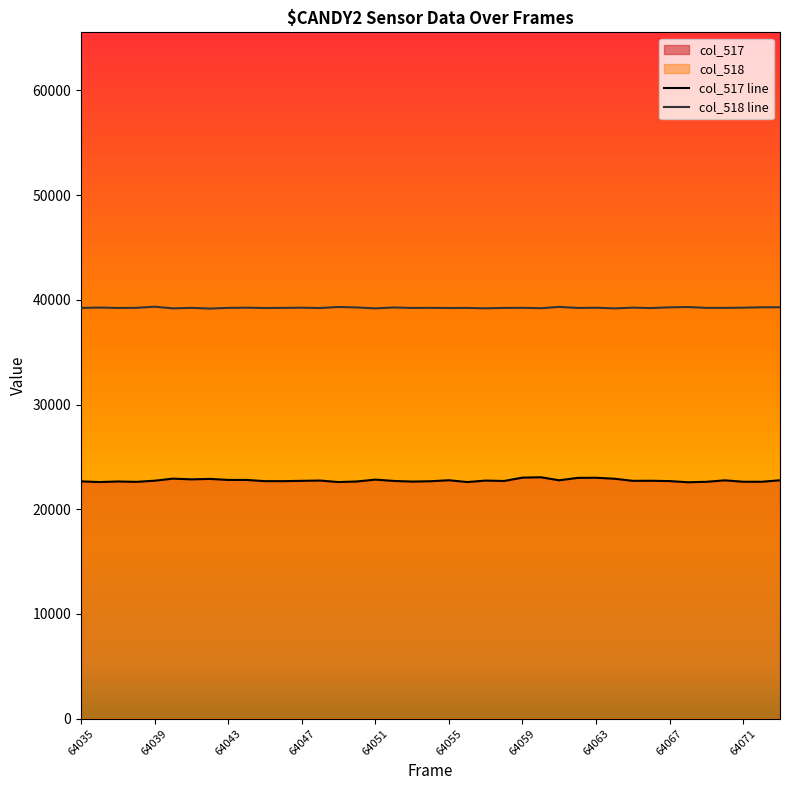

How many series are shown in this chart?

2